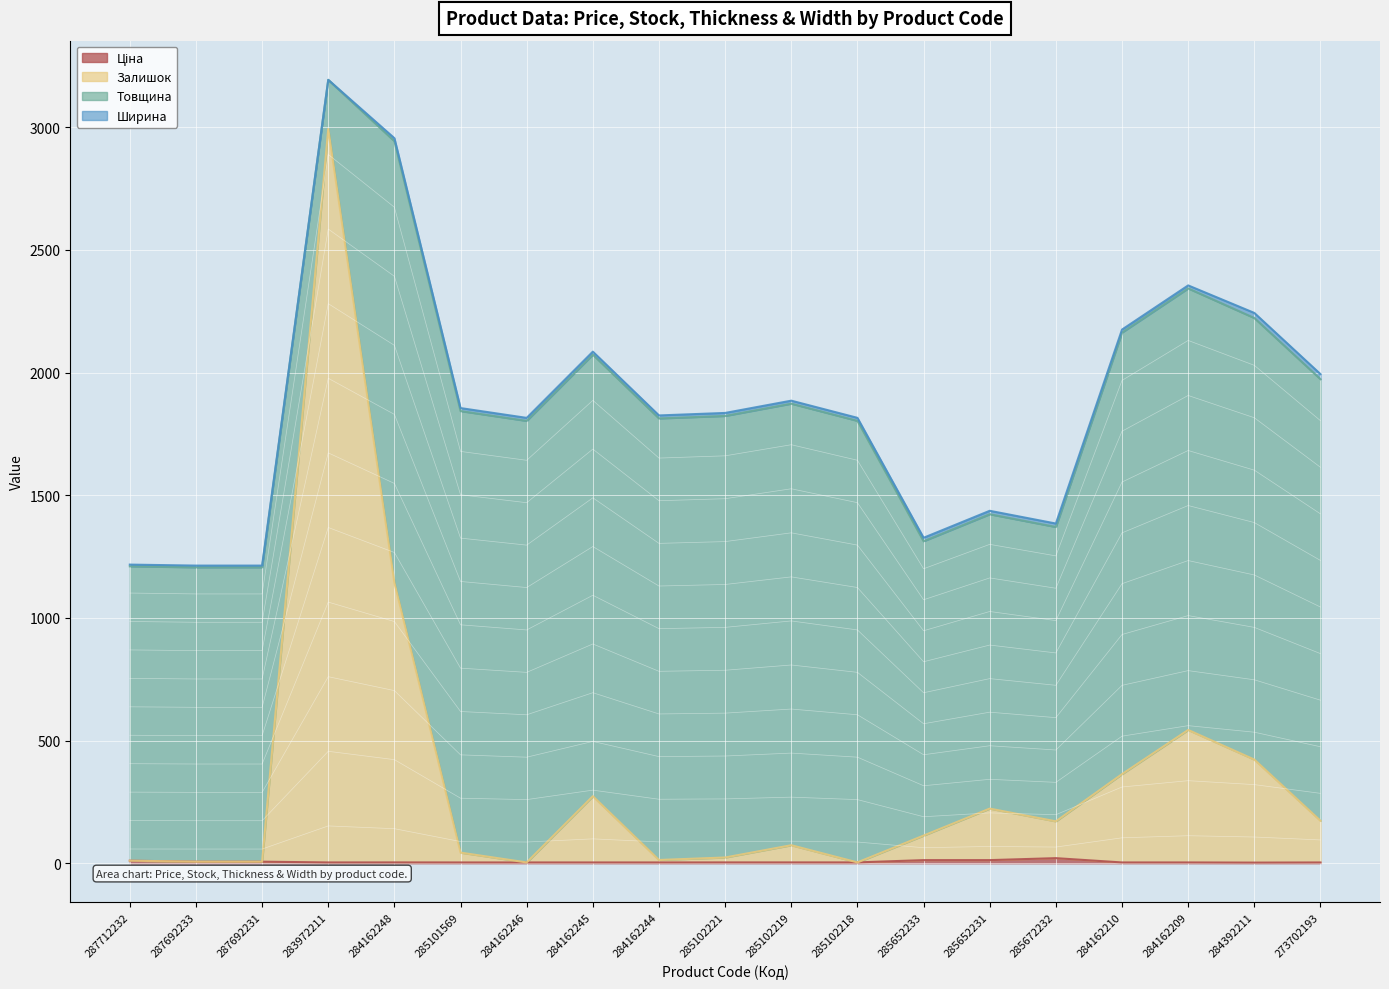

Is it true that Залишок equals 6.8 at 284162244?

False